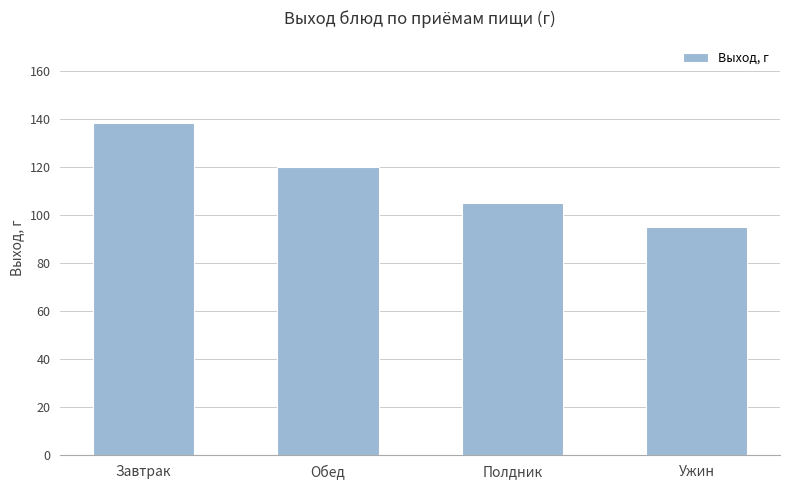

Are the bars horizontal?

No